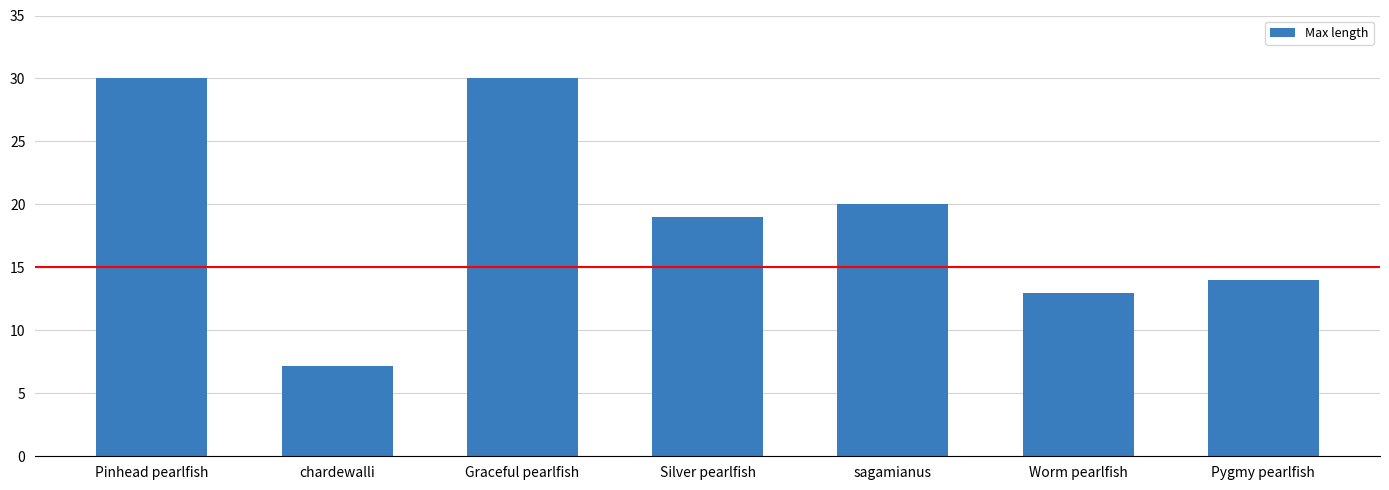

What is the label of the 7th bar from the left?

Pygmy pearlfish